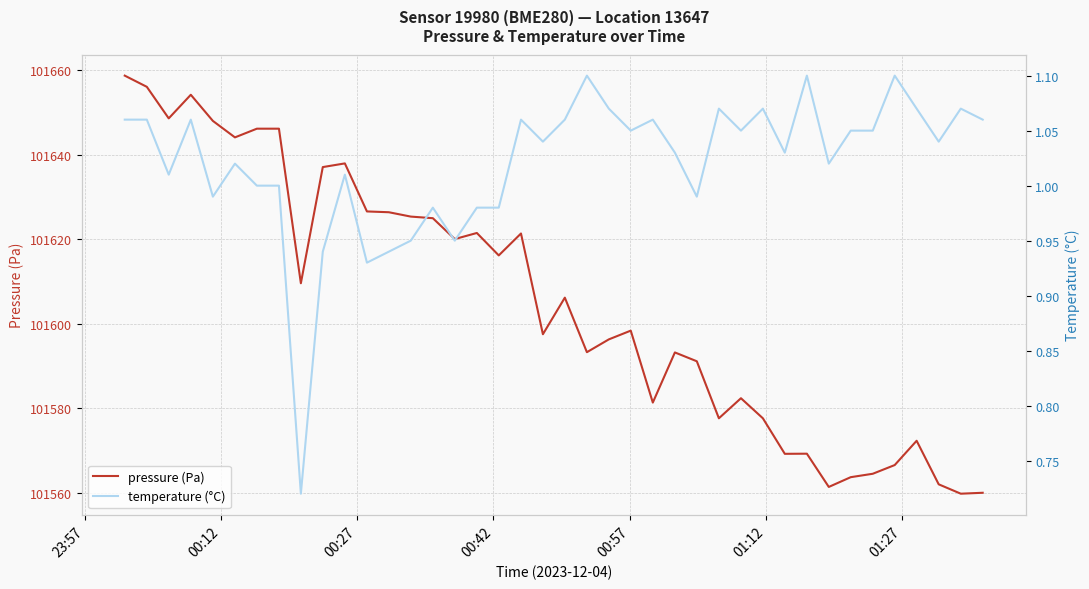

True or false: temperature (°C) and pressure (Pa) cross at least once.

False